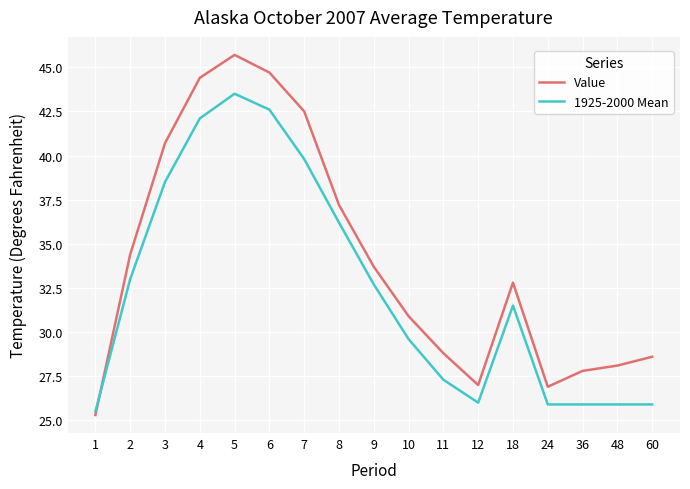

The 1925-2000 Mean series shows 25.9 at 36. True or false?

True